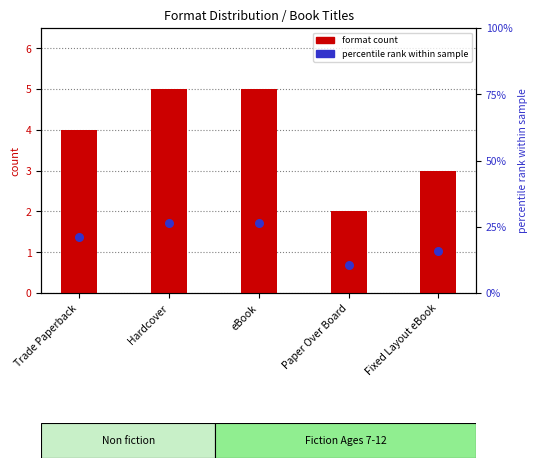

At which category is the sum across all series the highest?

Hardcover